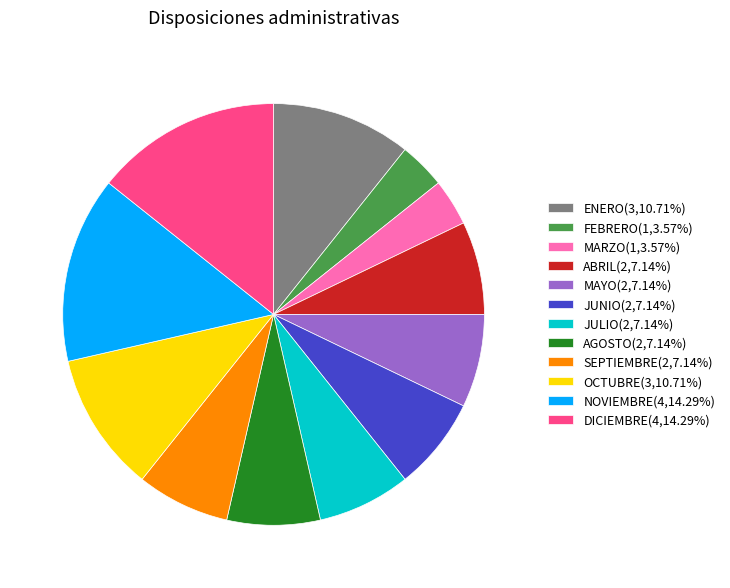

Does any single category account for the majority?

No